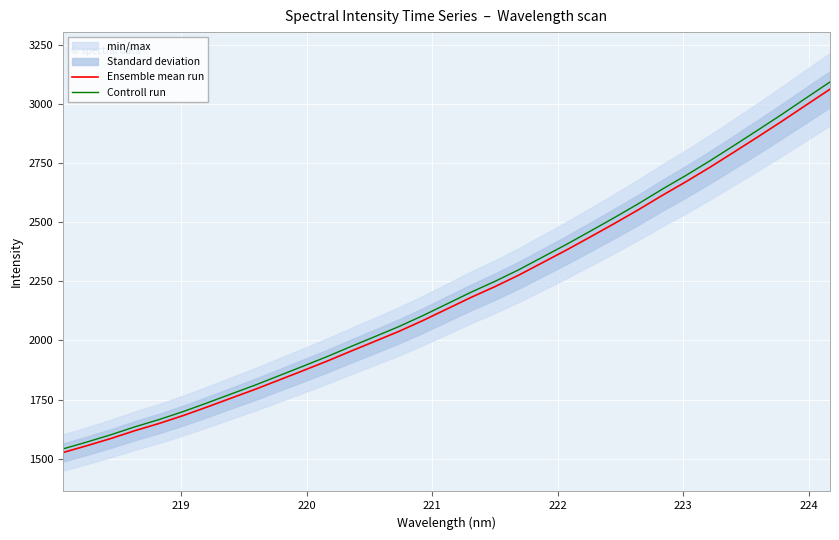

Which series has the widest spread of values?

Controll run